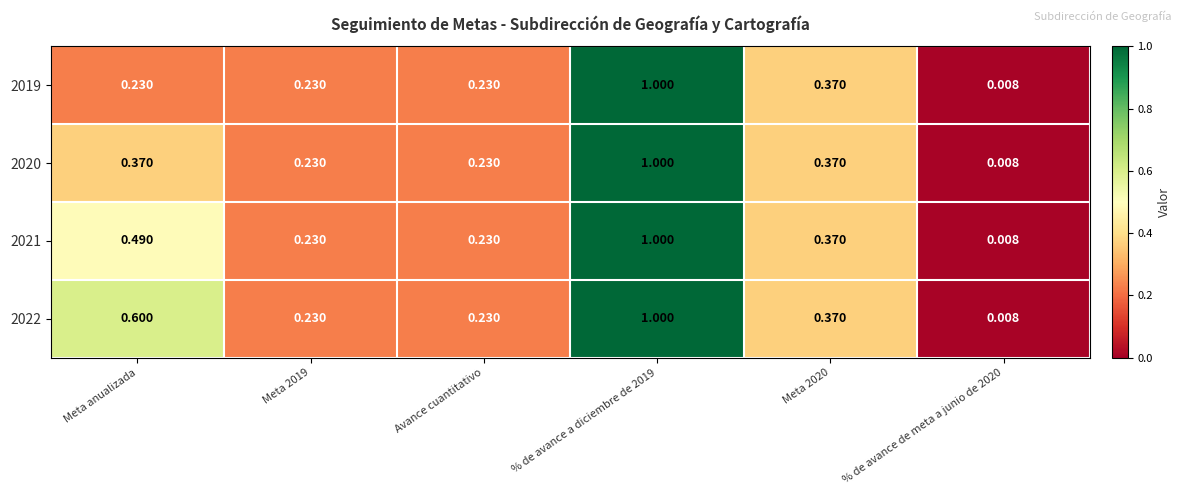

Is the value of 2022 at Avance cuantitativo greater than the value of 2021 at Meta anualizada?

No